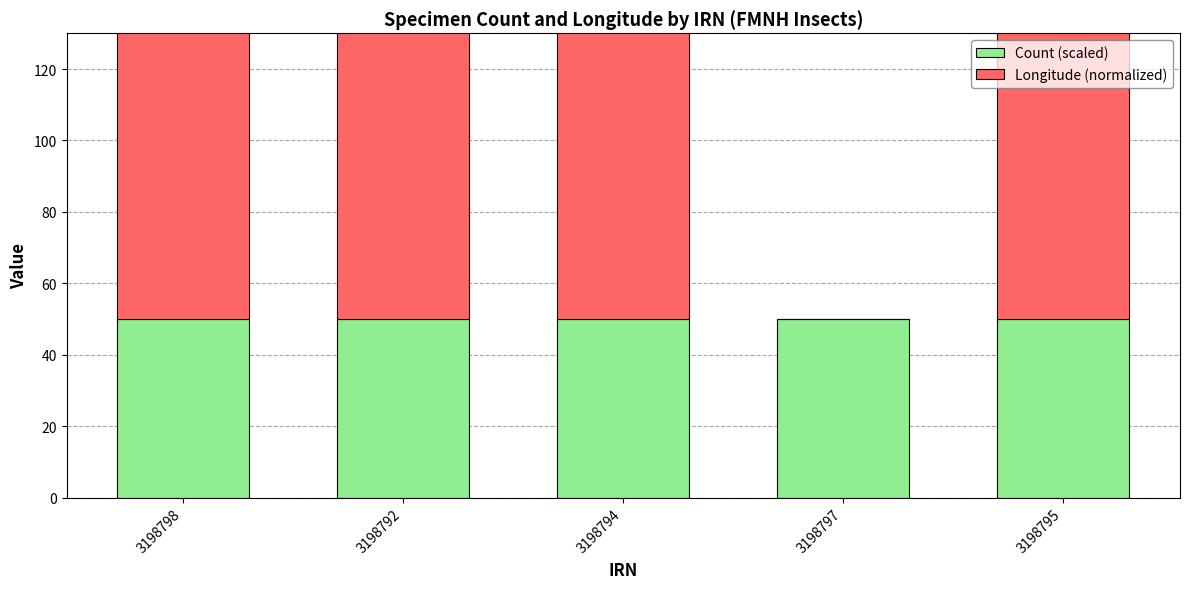

Reading right to left, transcribe all the data shown in this chart.

Count (scaled): 3198795=50.0	3198797=50.0	3198794=50.0	3198792=50.0	3198798=50.0
Longitude (normalized): 3198795=94.9	3198797=0.0	3198794=99.1	3198792=100.0	3198798=99.5